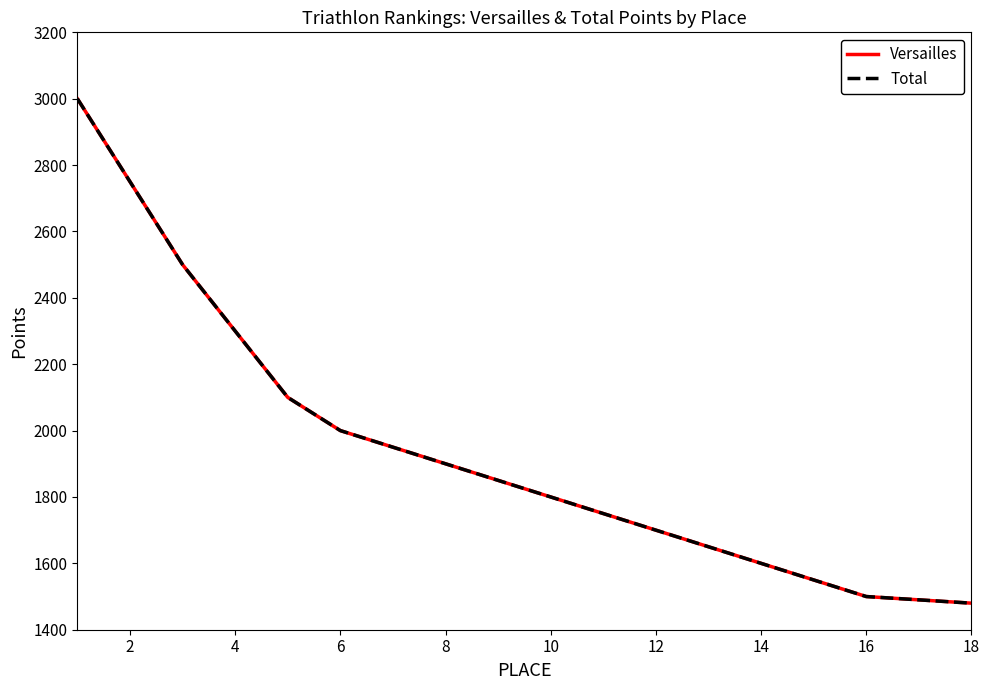

Is this an area chart (filled region under the line)?

No